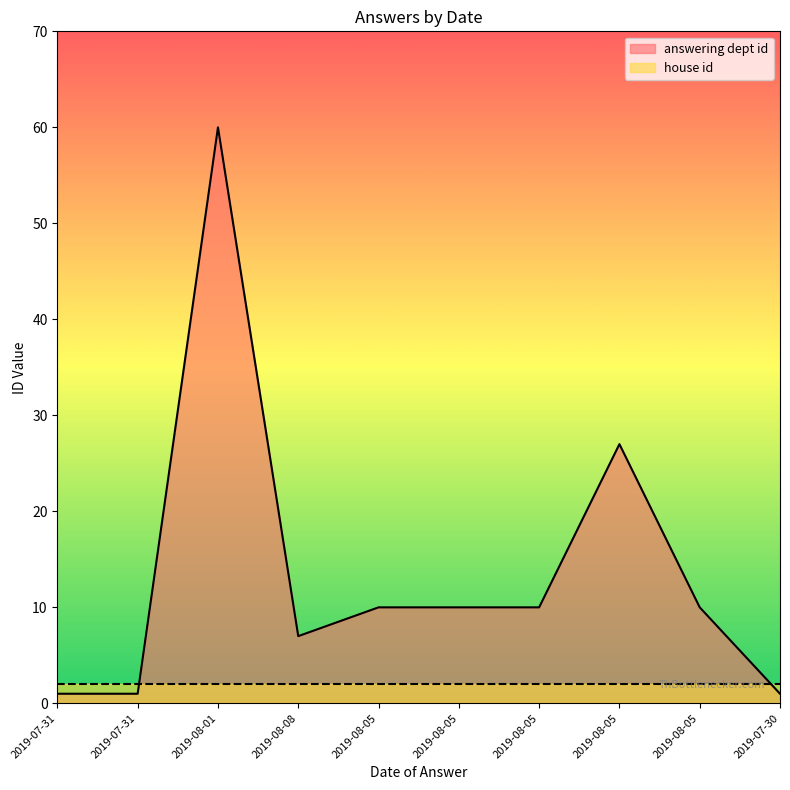

How many data points does each series have?

10